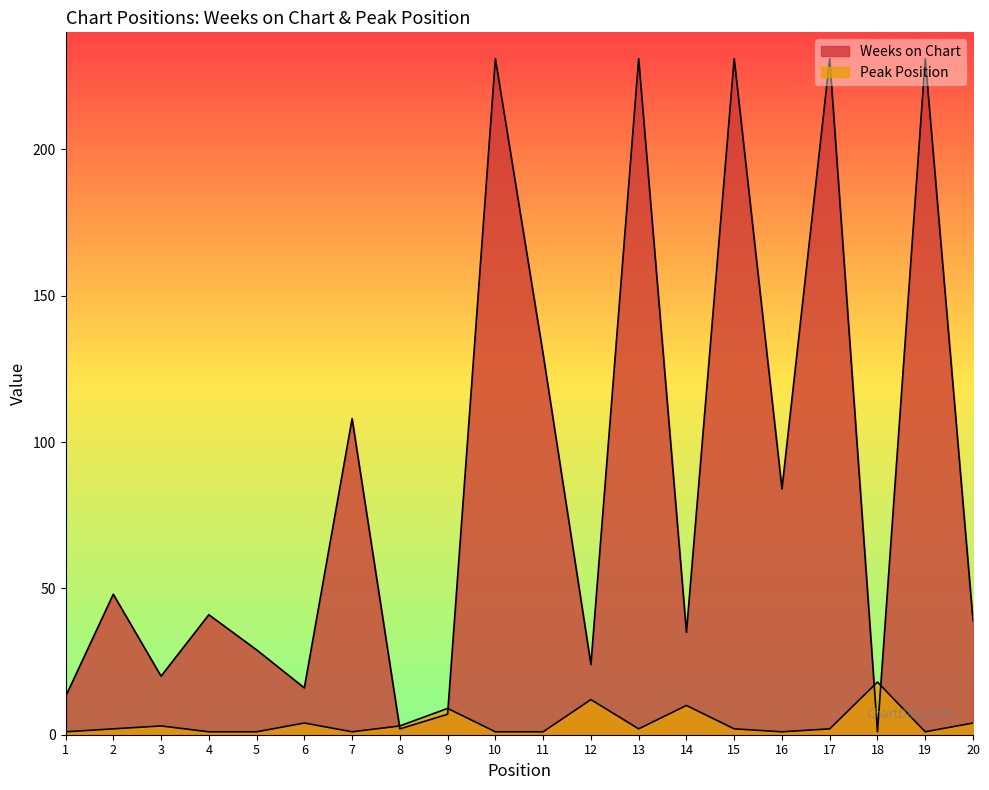

Which series has the largest total across all categories?

Weeks on Chart